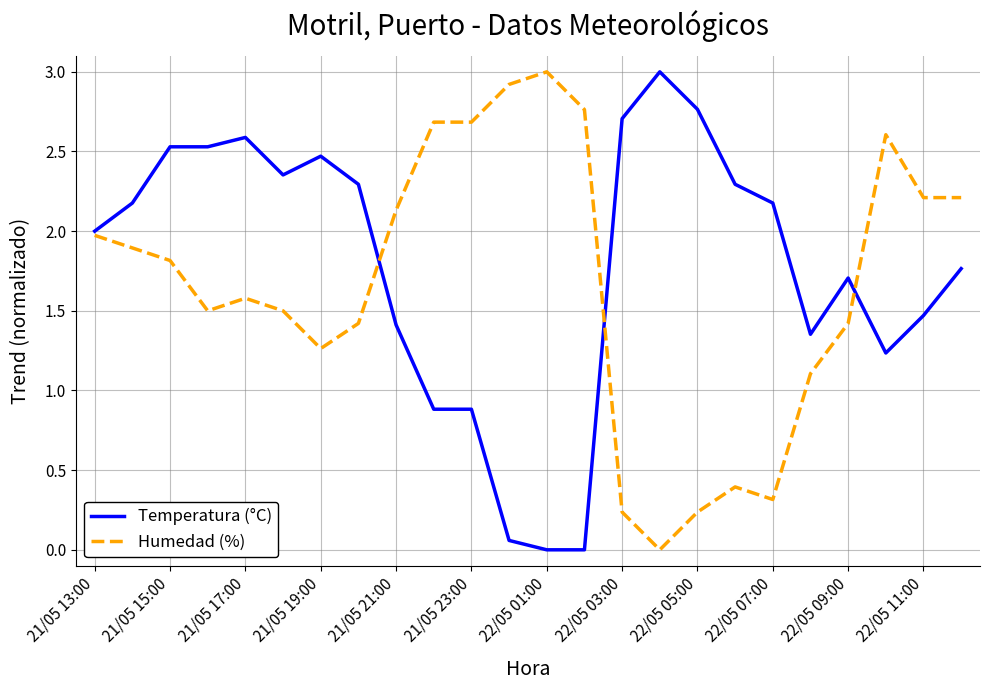

What is the greatest value displayed?

3.0